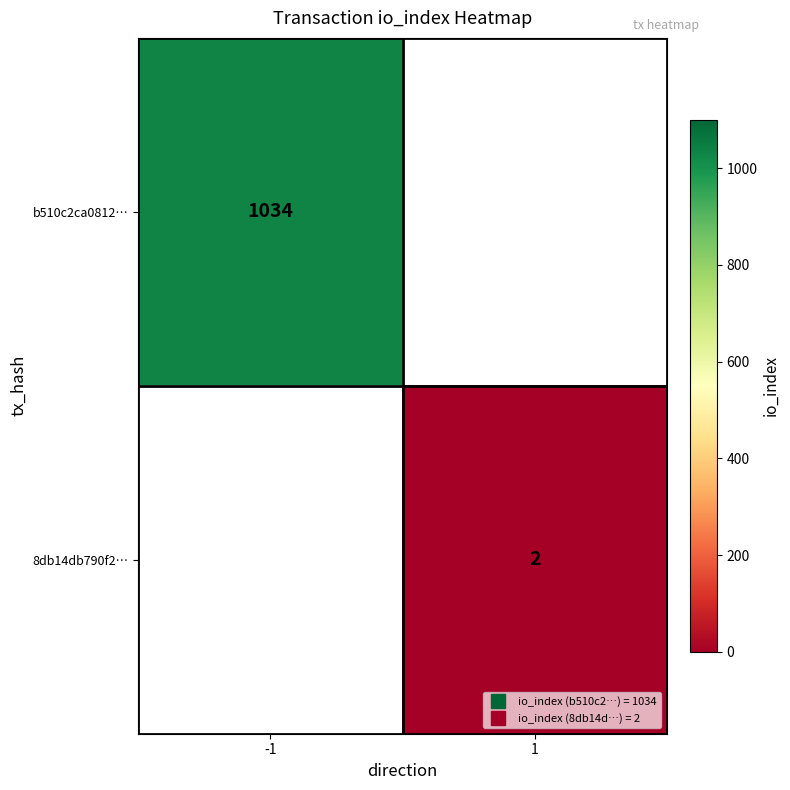

How many series are shown in this chart?

2